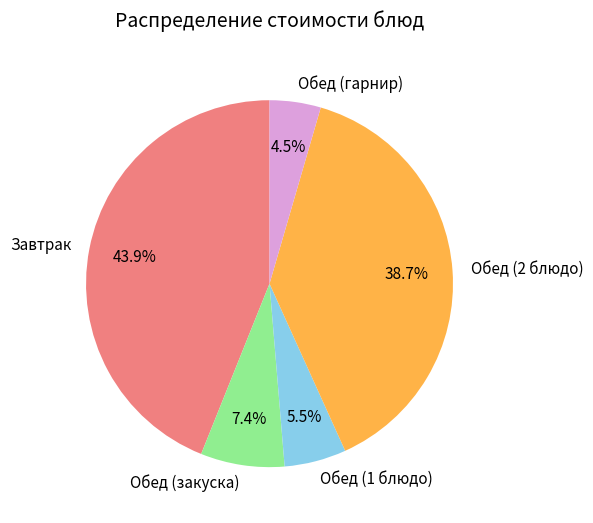

Which category has the biggest portion of the pie?

Завтрак